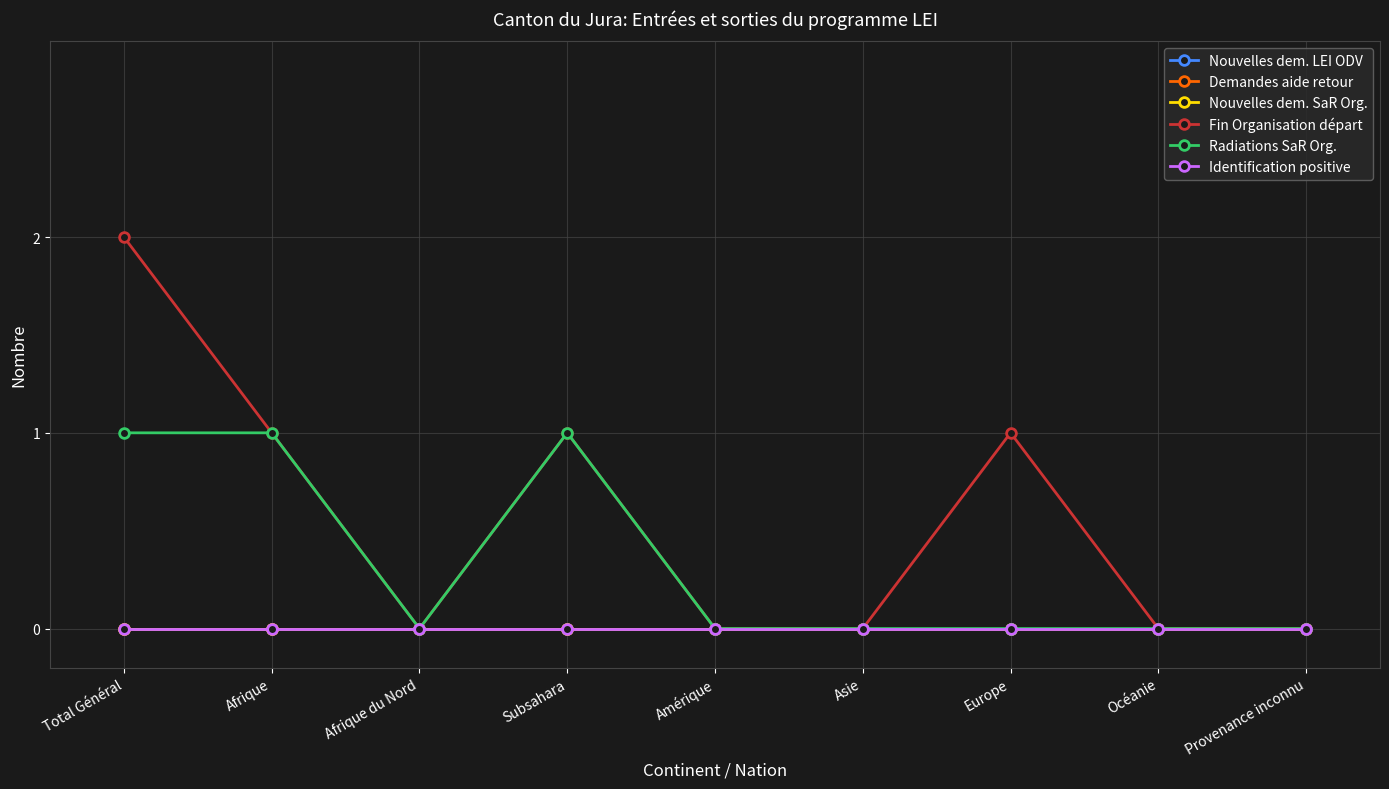

True or false: Radiations SaR Org. and Fin Organisation départ intersect in this chart.

False